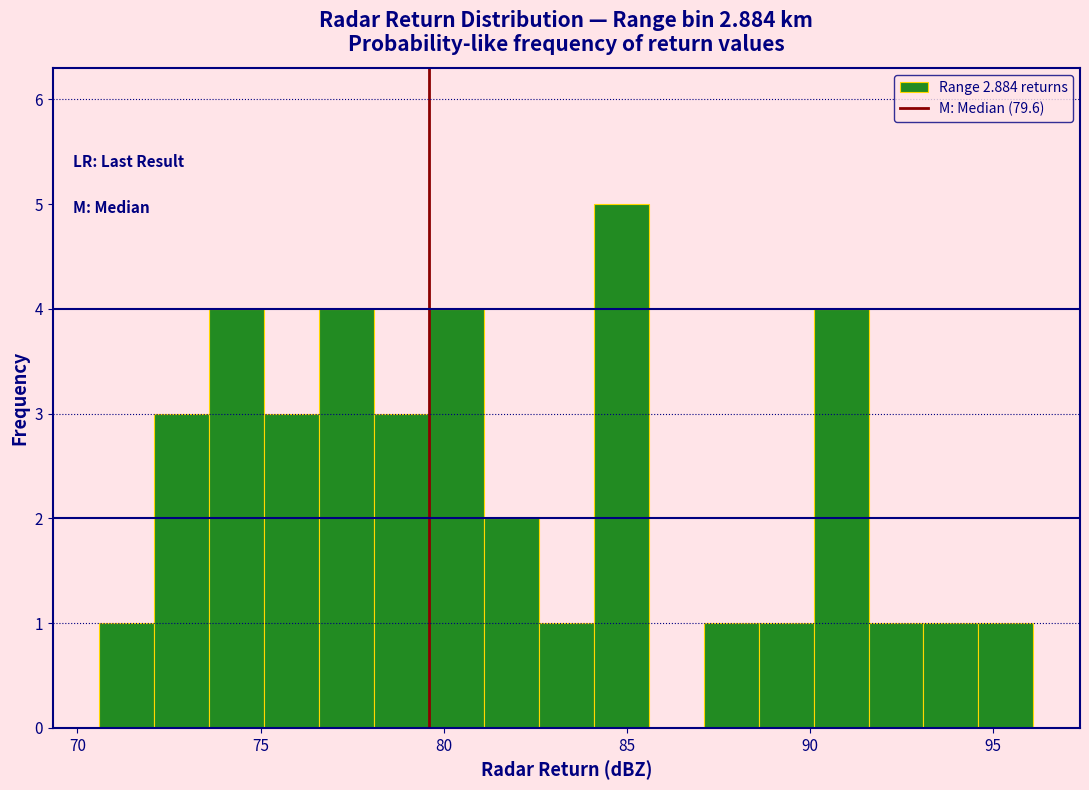

Read against the x-axis, roughly where is the centre of the tallest bar?

85.0